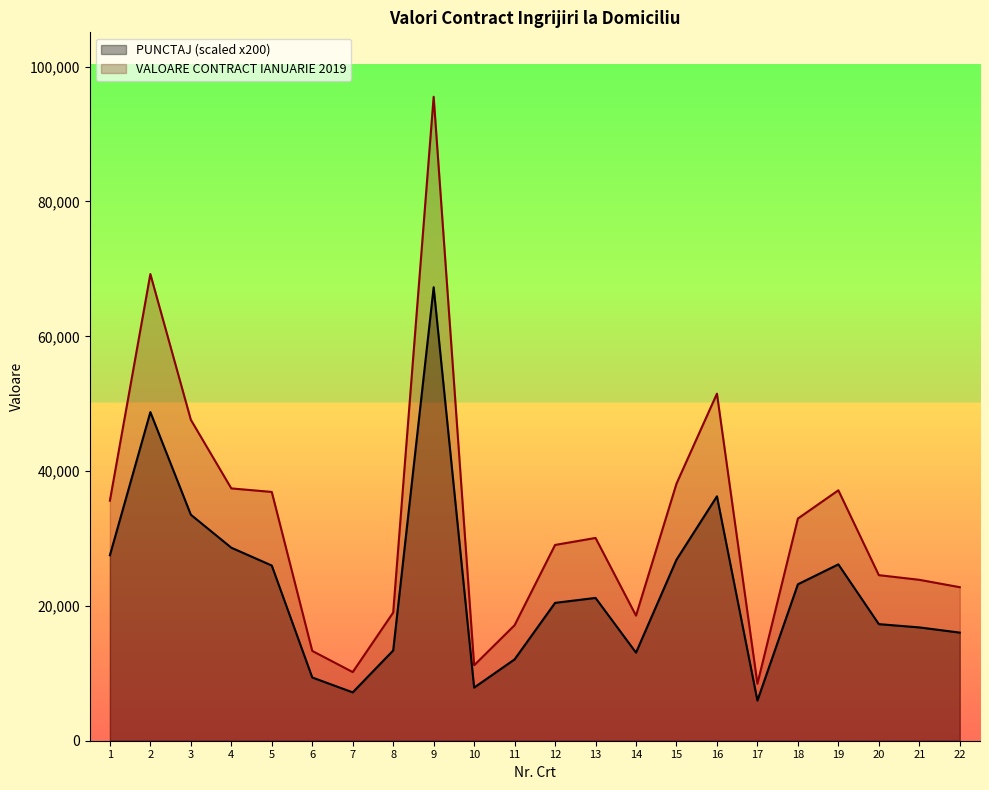

Which label corresponds to the largest value in the chart?

9